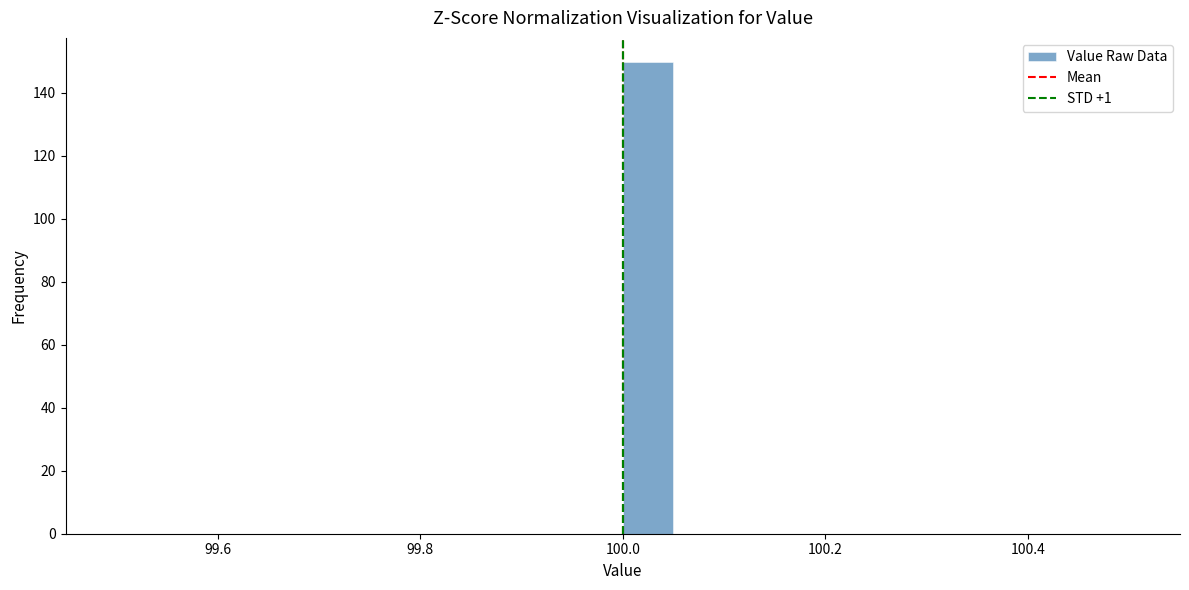

Around what value on the x-axis is the tallest bar? Give the approximate position of its centre, as read against the axis.

100.02